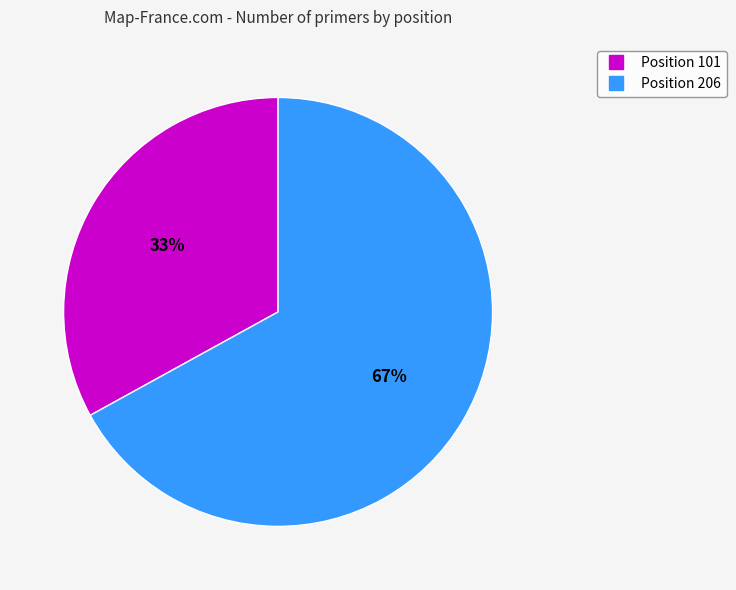

Does any single category account for the majority?

Yes